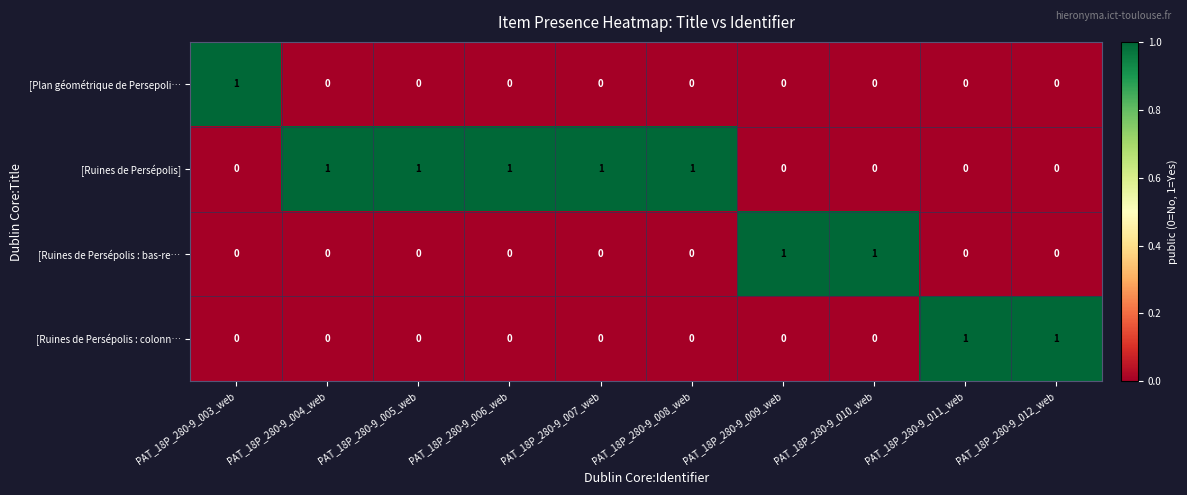

How many [Ruines de Persépolis] values are between 0 and 1?

10